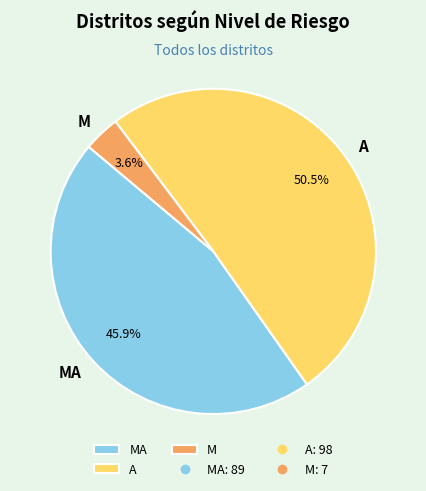

How many segments does this pie chart have?

3